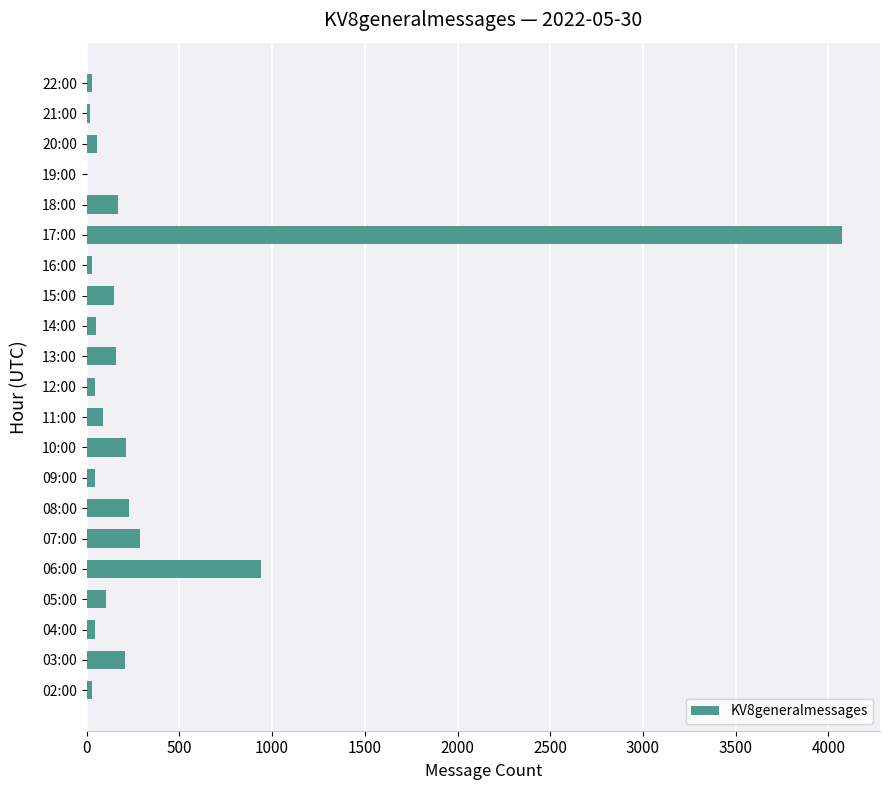

At which category does the chart reach its peak across all series?

17:00